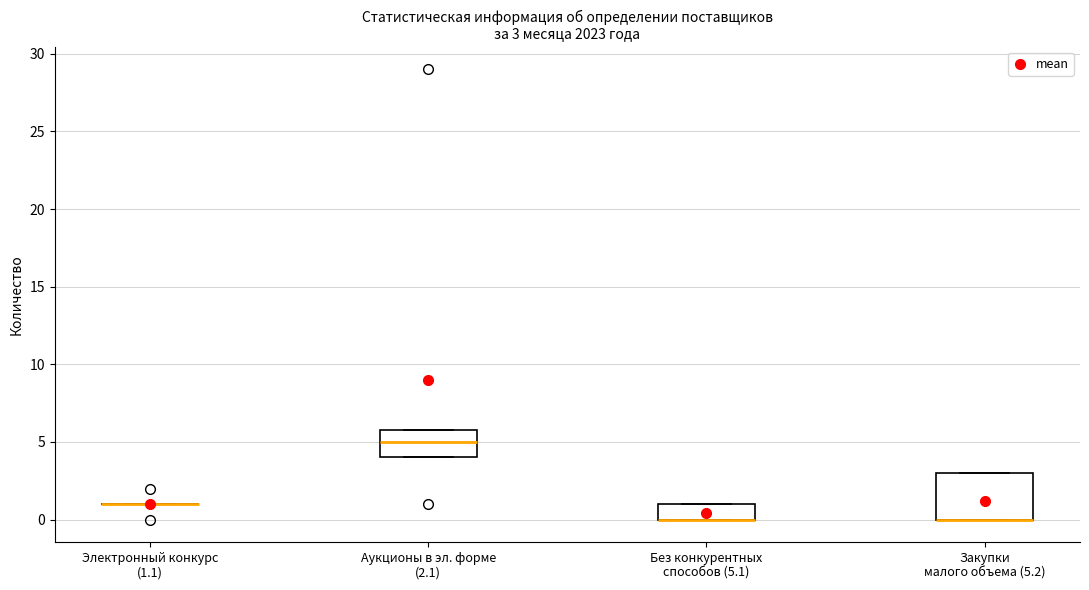

Comparing the boxes themselves (not the whiskers), which one is the tallest?

Закупки малого объема (5.2)